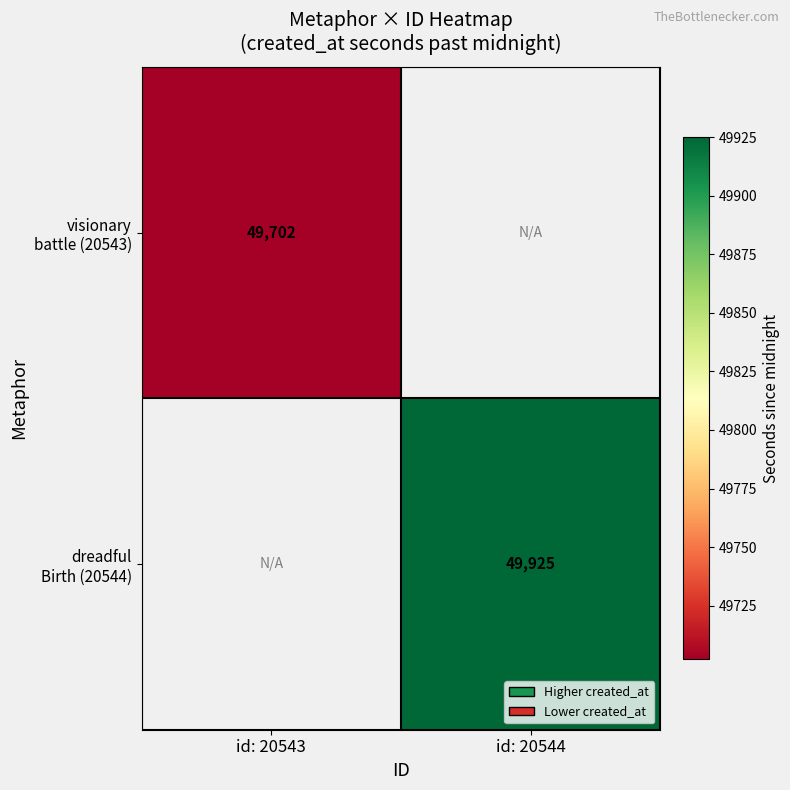

How many distinct data groups are displayed?

2